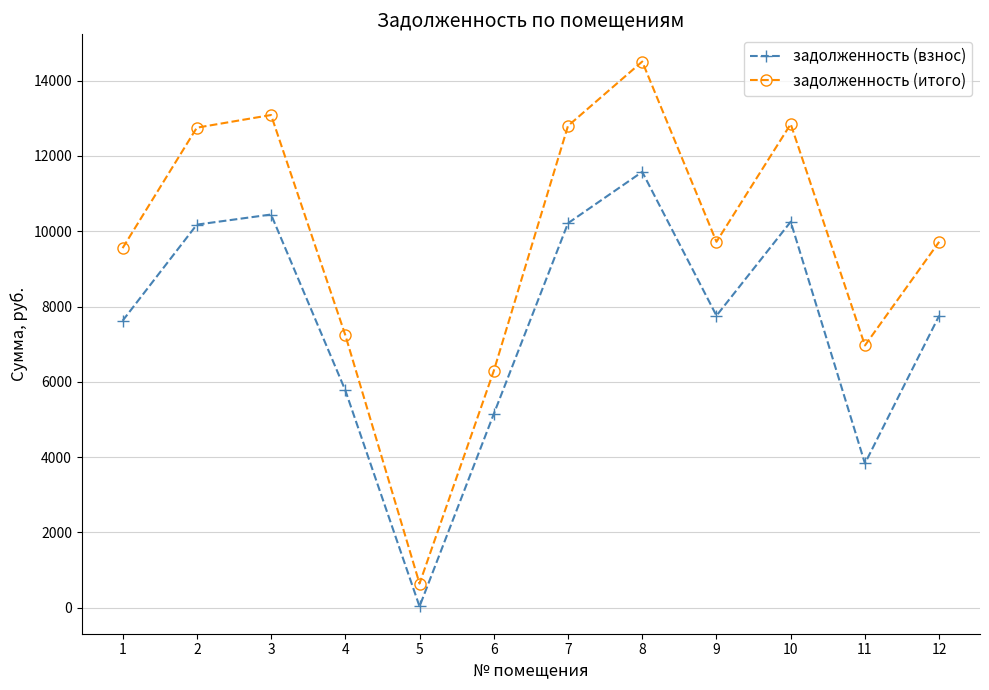

Where is the first local minimum for задолженность (итого)?

5